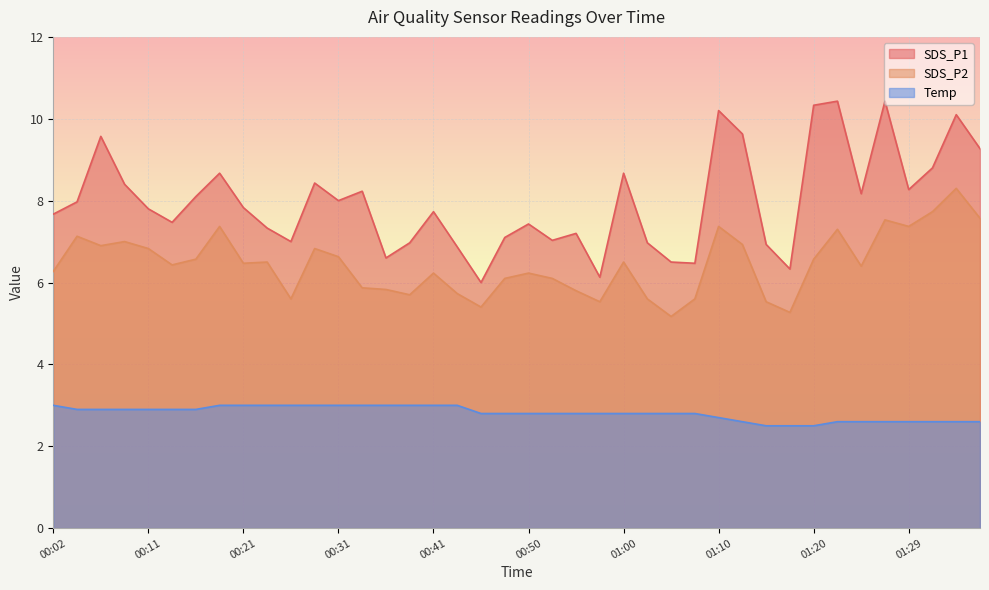

Reading left to right, list all the values displayed in this chart.

SDS_P1: 7.7	8.0	9.6	8.4	7.8	7.5	8.1	8.7	7.8	7.3	7.0	8.4	8.0	8.2	6.6	7.0	7.7	6.9	6.0	7.1	7.4	7.0	7.2	6.1	8.7	7.0	6.5	6.5	10.2	9.6	6.9	6.3	10.3	10.4	8.2	10.4	8.3	8.8	10.1	9.3
SDS_P2: 6.3	7.1	6.9	7.0	6.8	6.4	6.6	7.4	6.5	6.5	5.6	6.8	6.6	5.9	5.8	5.7	6.2	5.7	5.4	6.1	6.2	6.1	5.8	5.5	6.5	5.6	5.2	5.6	7.4	6.9	5.5	5.3	6.6	7.3	6.4	7.5	7.4	7.7	8.3	7.6
Temp: 3.0	2.9	2.9	2.9	2.9	2.9	2.9	3.0	3.0	3.0	3.0	3.0	3.0	3.0	3.0	3.0	3.0	3.0	2.8	2.8	2.8	2.8	2.8	2.8	2.8	2.8	2.8	2.8	2.7	2.6	2.5	2.5	2.5	2.6	2.6	2.6	2.6	2.6	2.6	2.6